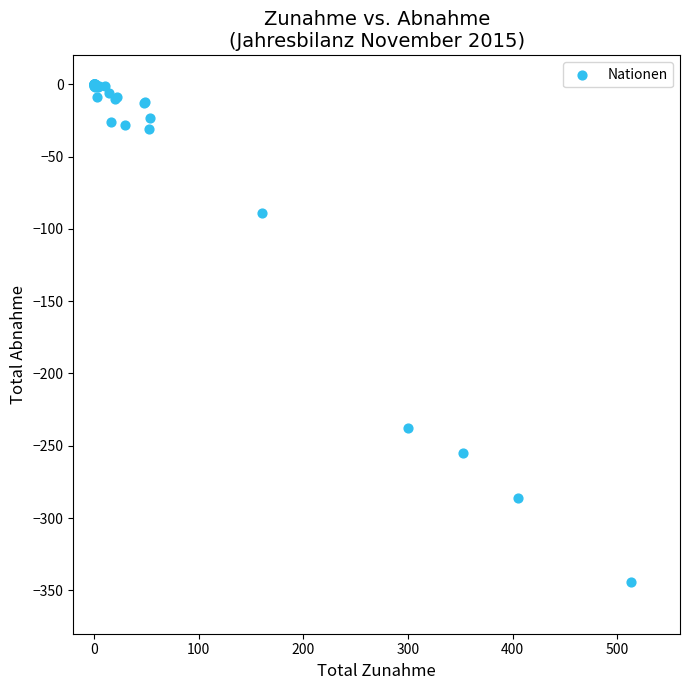

What Y value in the scatter plot is closest to -172?

-238